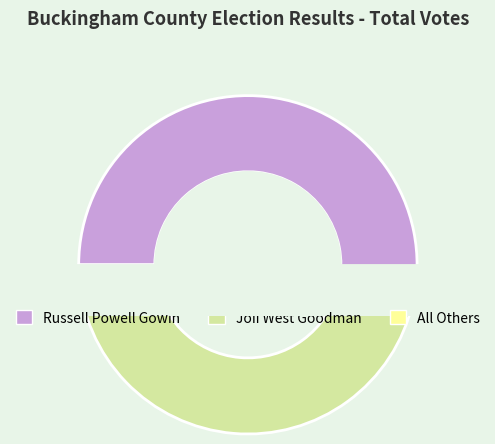

To the nearest percent, what is the average slice percentage?

33%